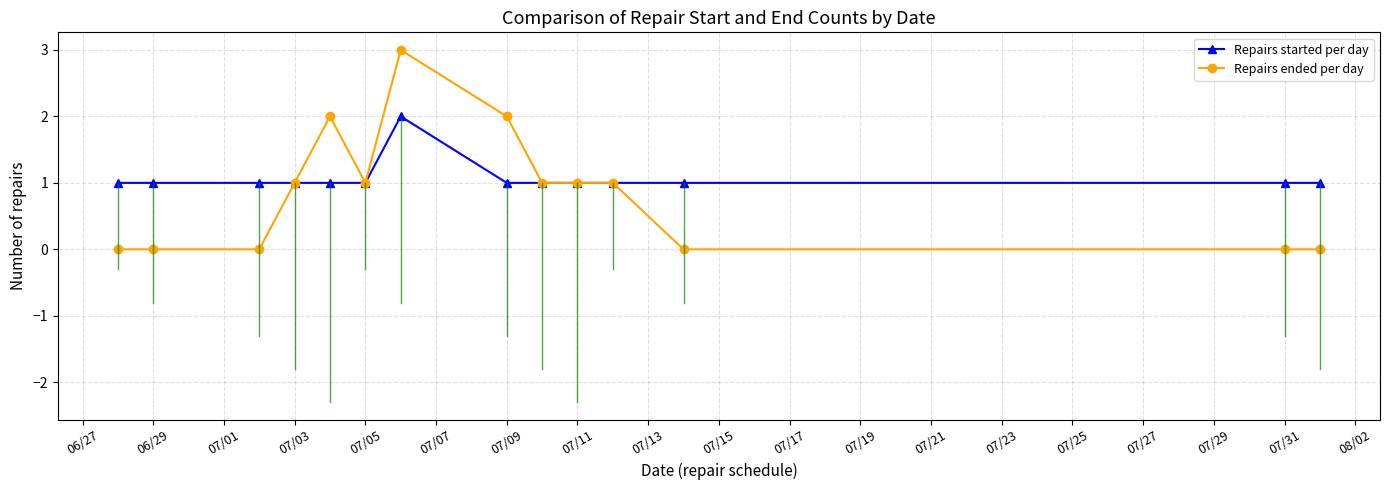

Reading left to right, extract all data points from this chart.

Repairs started per day: 1	1	1	1	1	1	2	1	1	1	1	1	1	1
Repairs ended per day: 0	0	0	1	2	1	3	2	1	1	1	0	0	0